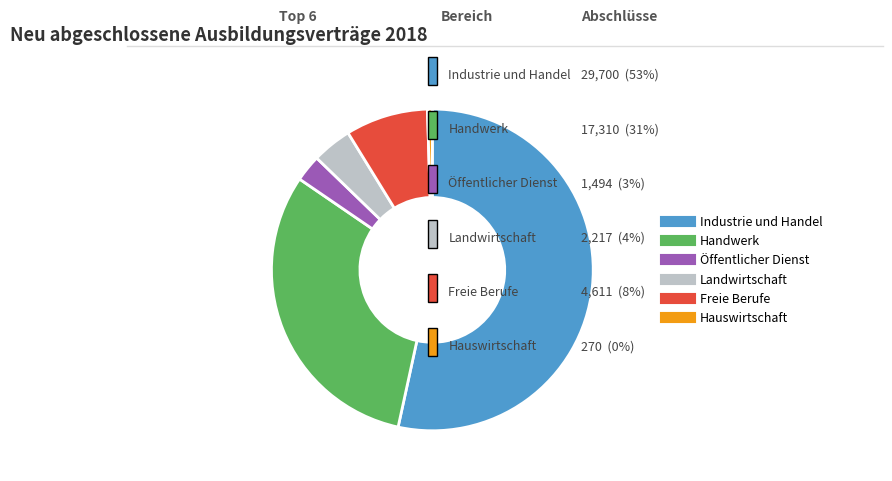

What is the majority slice?

Industrie und Handel